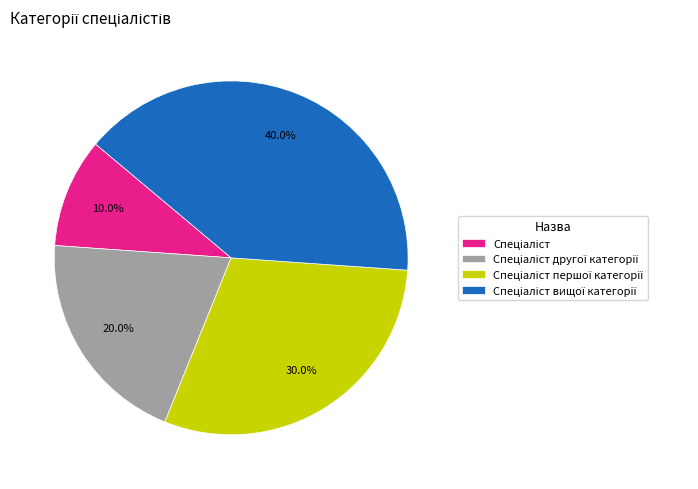

Does any single category account for the majority?

No